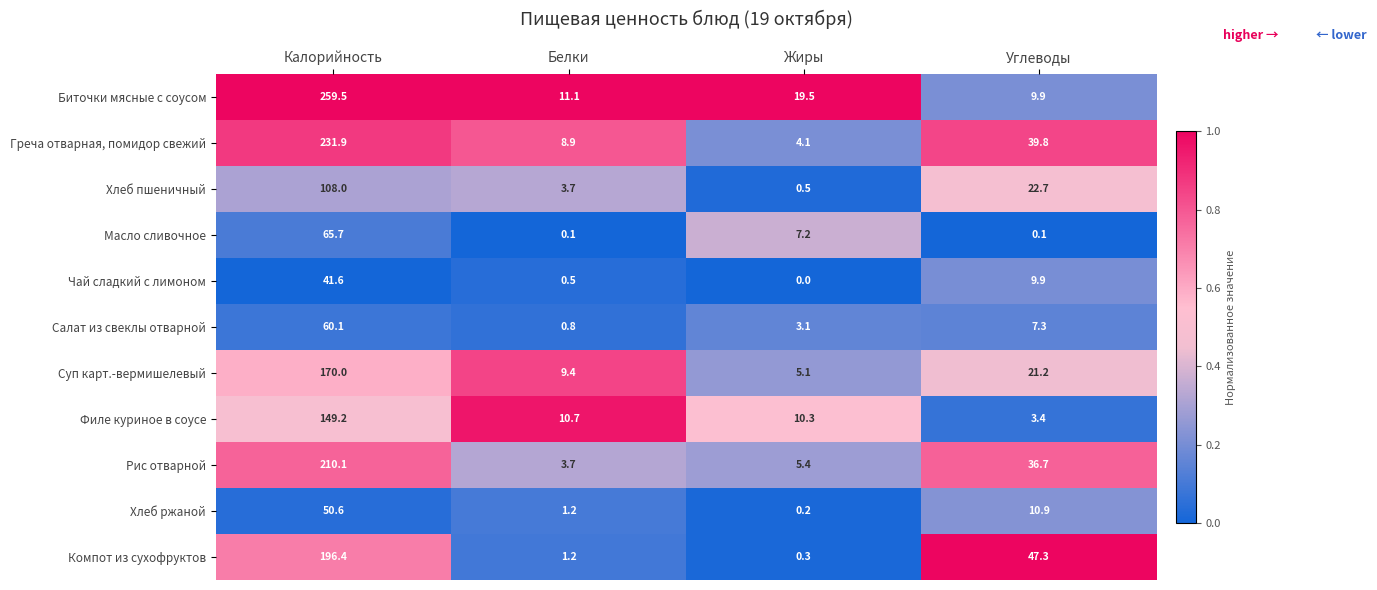

What is the total value across all series at Углеводы?

209.2